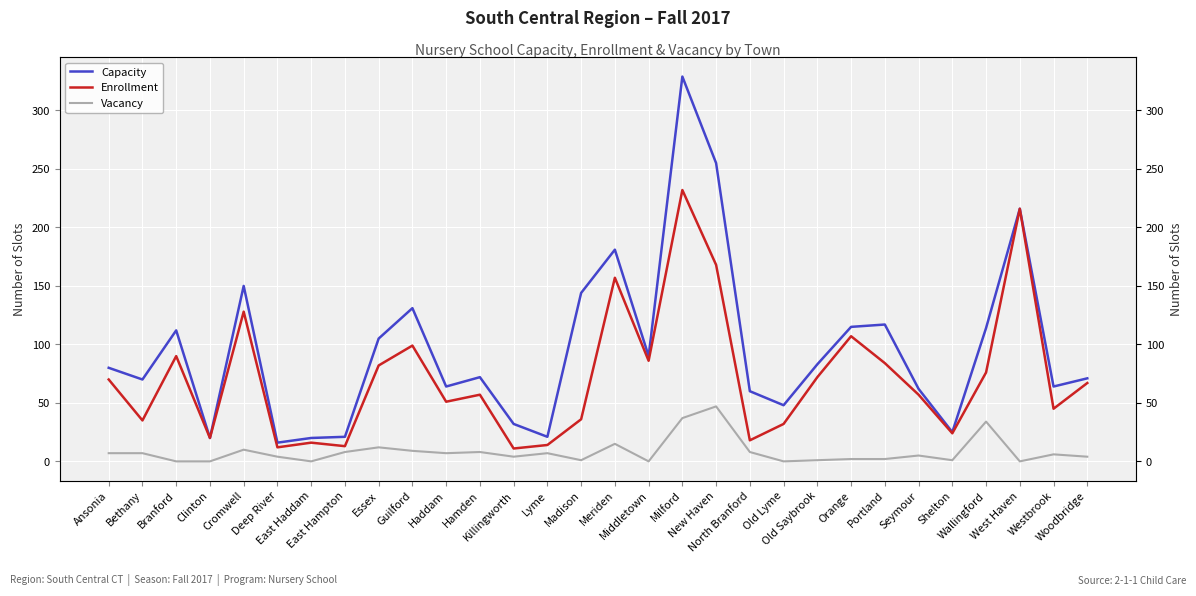

What are all the series names shown in the legend?

Capacity, Enrollment, Vacancy